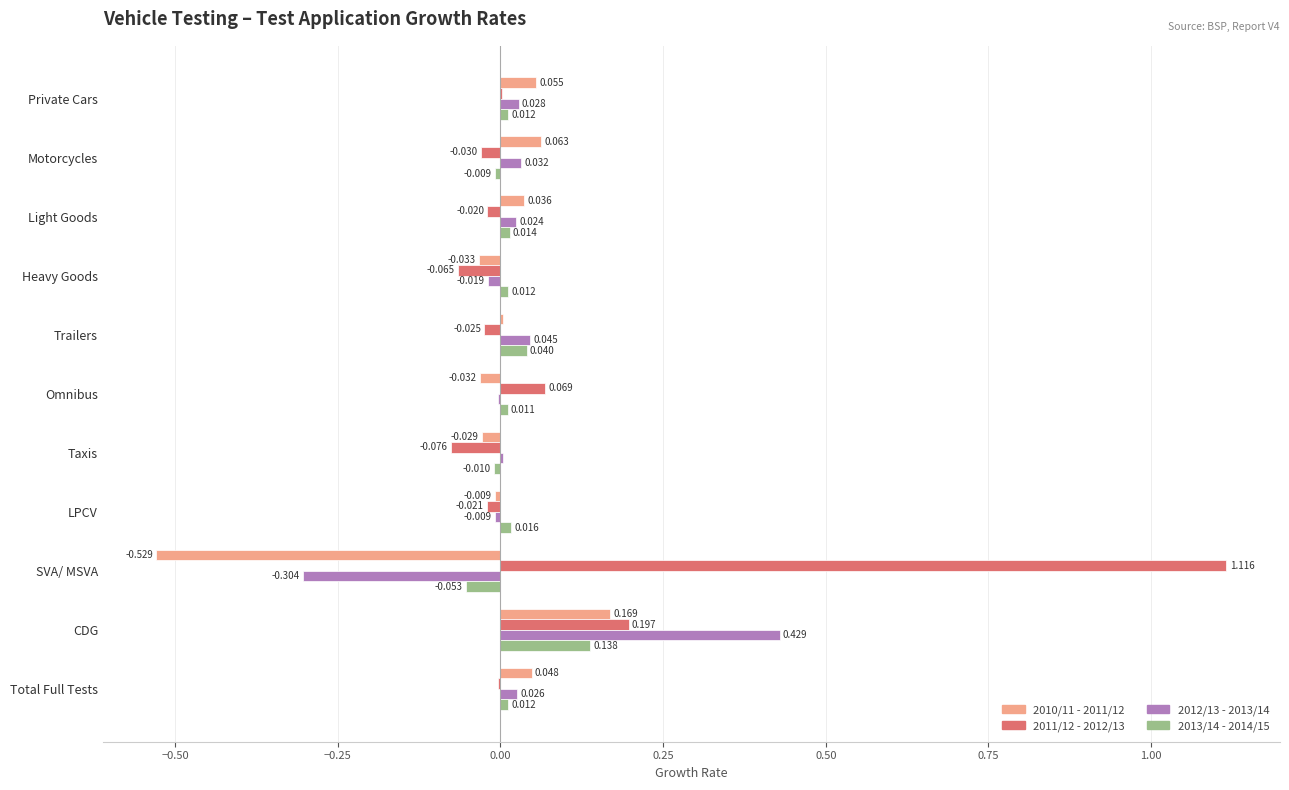

At which category is the sum across all series the highest?

CDG